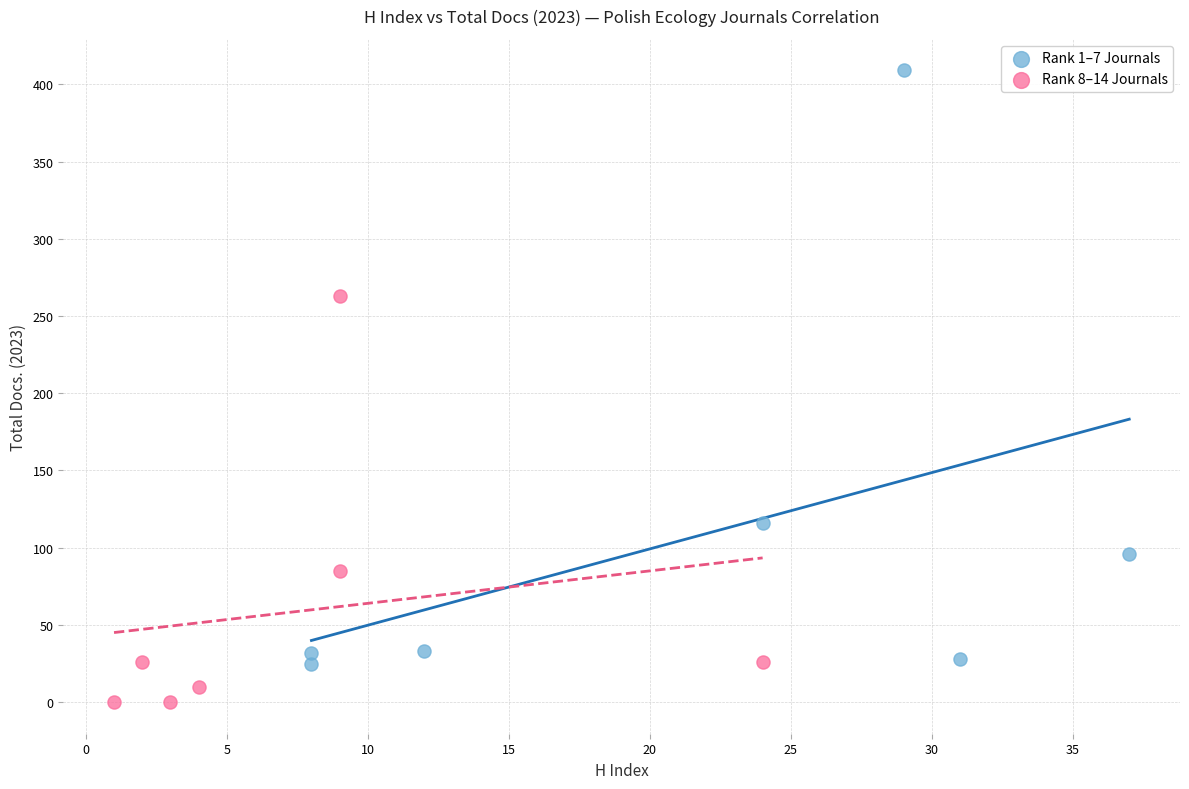

What are all the series names shown in the legend?

Rank 1–7 Journals, Rank 8–14 Journals